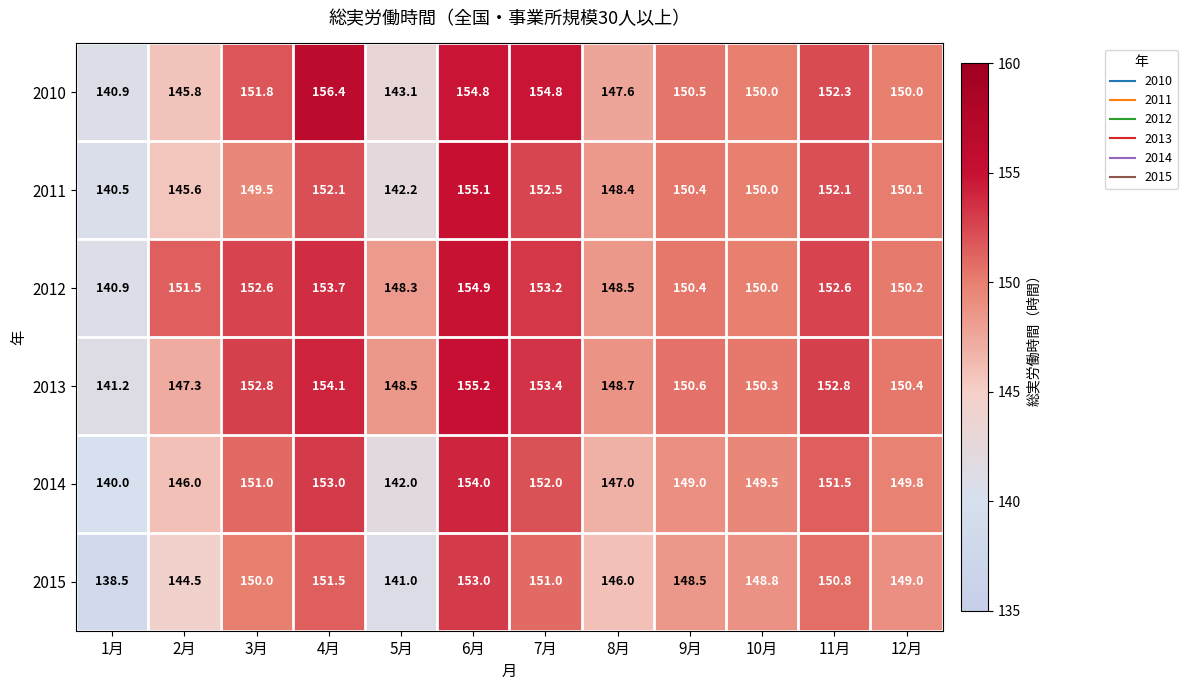

What is the average value of the 2010 series?

149.8